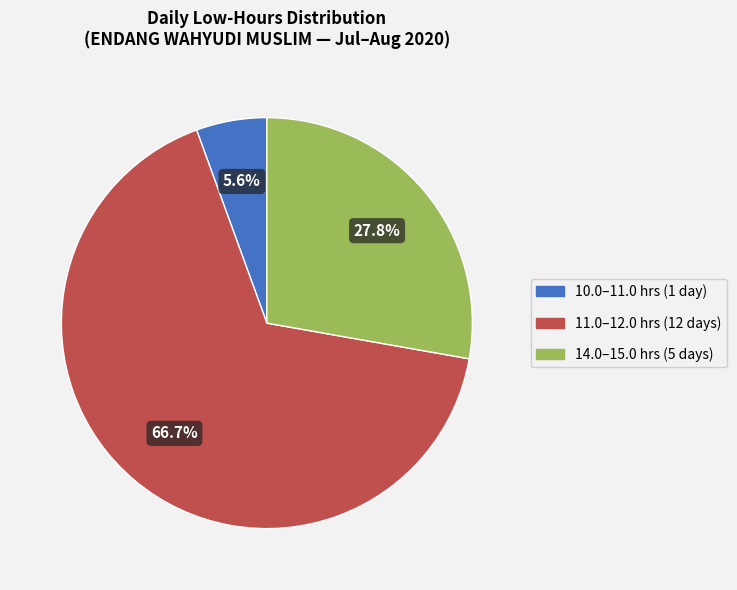

Does any single category account for the majority?

Yes